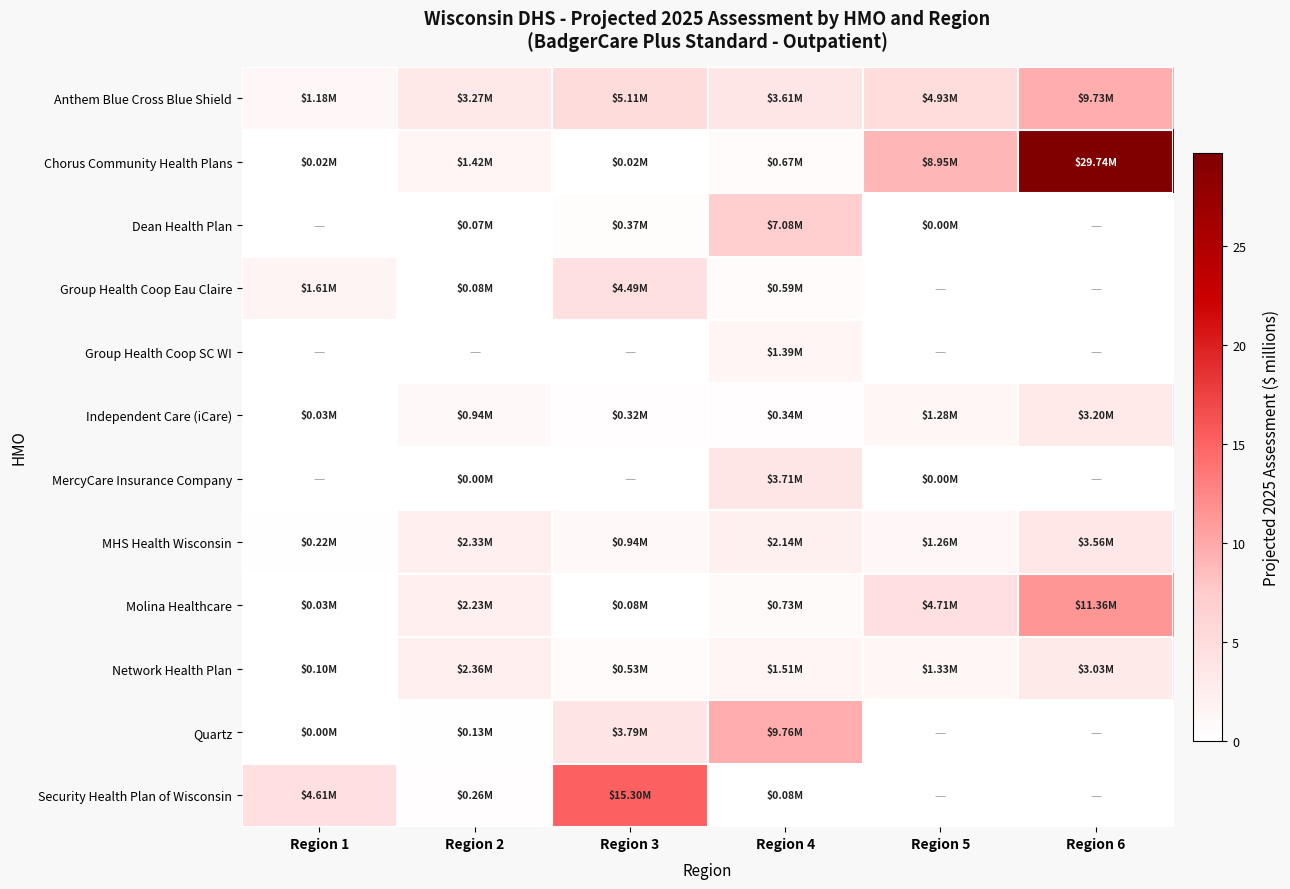

Reading left to right, transcribe all the data shown in this chart.

Anthem Blue Cross Blue Shield: Region 1=1.2	Region 2=3.3	Region 3=5.1	Region 4=3.6	Region 5=4.9	Region 6=9.7
Chorus Community Health Plans: Region 1=0.0	Region 2=1.4	Region 3=0.0	Region 4=0.7	Region 5=8.9	Region 6=29.7
Dean Health Plan: Region 1=0.0	Region 2=0.1	Region 3=0.4	Region 4=7.1	Region 5=0.0	Region 6=0.0
Group Health Coop Eau Claire: Region 1=1.6	Region 2=0.1	Region 3=4.5	Region 4=0.6	Region 5=0.0	Region 6=0.0
Group Health Coop SC WI: Region 1=0.0	Region 2=0.0	Region 3=0.0	Region 4=1.4	Region 5=0.0	Region 6=0.0
Independent Care (iCare): Region 1=0.0	Region 2=0.9	Region 3=0.3	Region 4=0.3	Region 5=1.3	Region 6=3.2
MercyCare Insurance Company: Region 1=0.0	Region 2=0.0	Region 3=0.0	Region 4=3.7	Region 5=0.0	Region 6=0.0
MHS Health Wisconsin: Region 1=0.2	Region 2=2.3	Region 3=0.9	Region 4=2.1	Region 5=1.3	Region 6=3.6
Molina Healthcare: Region 1=0.0	Region 2=2.2	Region 3=0.1	Region 4=0.7	Region 5=4.7	Region 6=11.4
Network Health Plan: Region 1=0.1	Region 2=2.4	Region 3=0.5	Region 4=1.5	Region 5=1.3	Region 6=3.0
Quartz: Region 1=0.0	Region 2=0.1	Region 3=3.8	Region 4=9.8	Region 5=0.0	Region 6=0.0
Security Health Plan of Wisconsin: Region 1=4.6	Region 2=0.3	Region 3=15.3	Region 4=0.1	Region 5=0.0	Region 6=0.0